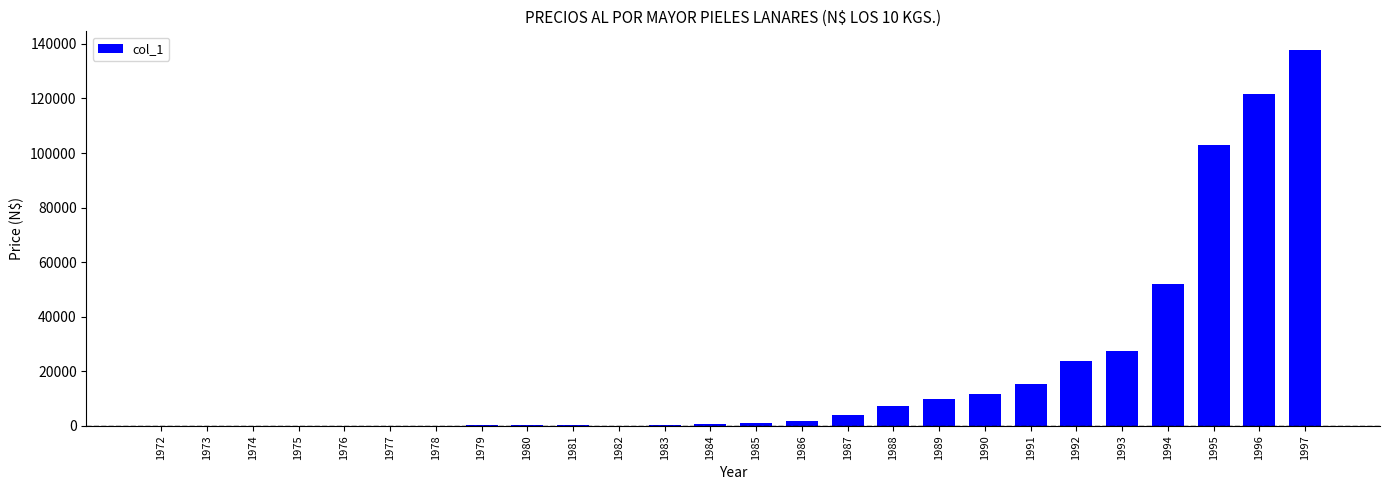

What is the greatest value displayed?

137708.3